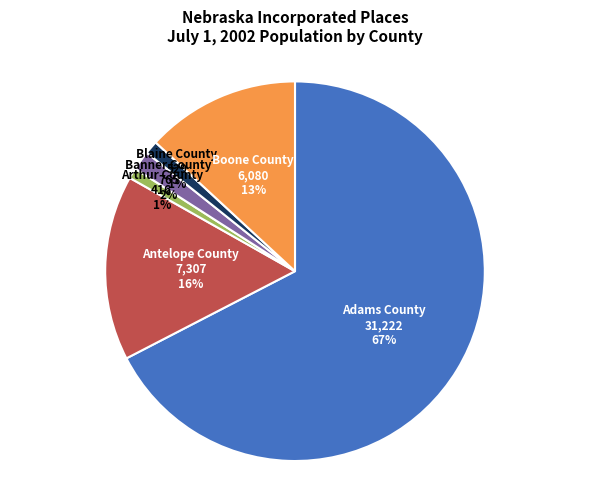

Between Blaine County and Adams County, which is larger?

Adams County